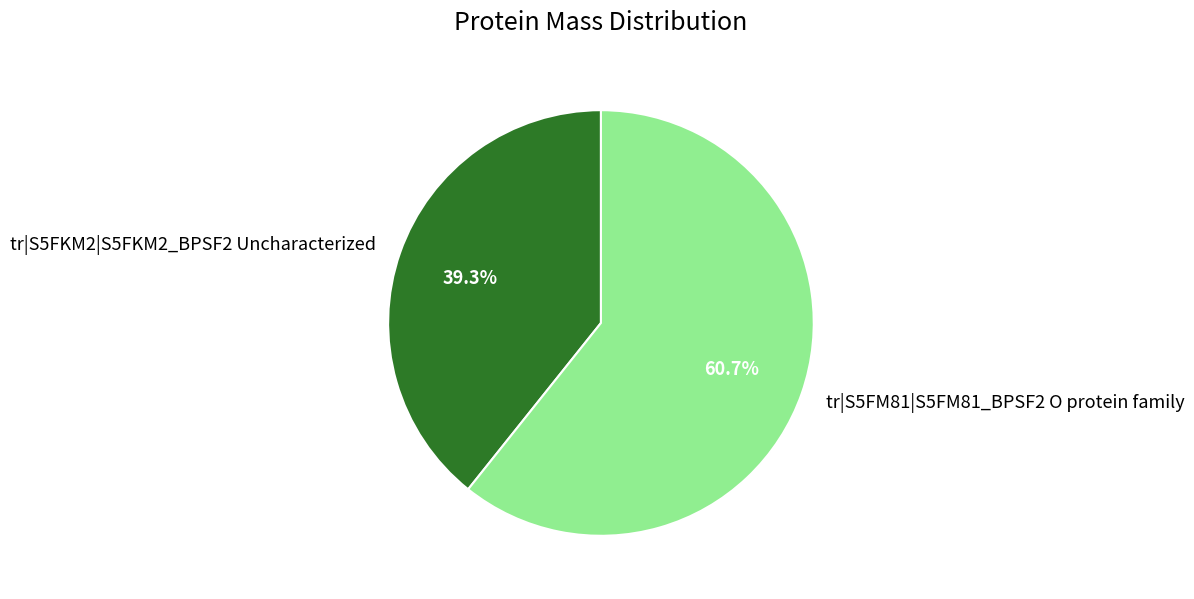

Does any single category account for the majority?

Yes